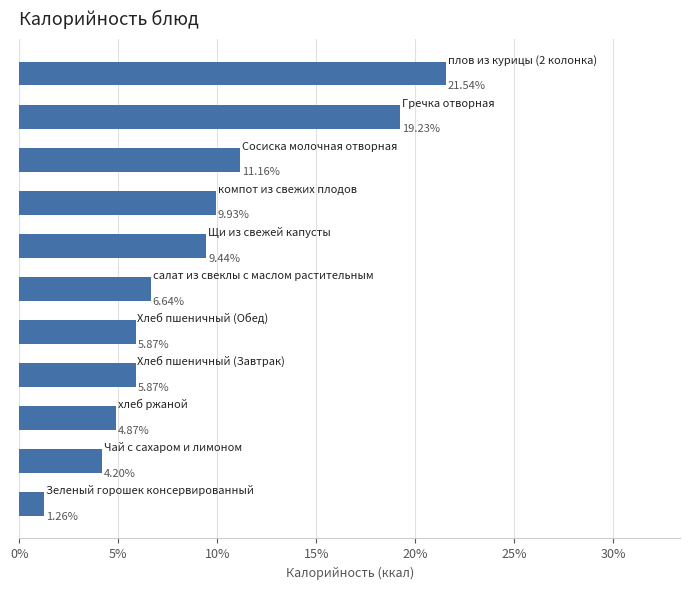

How many values are below 6?

5